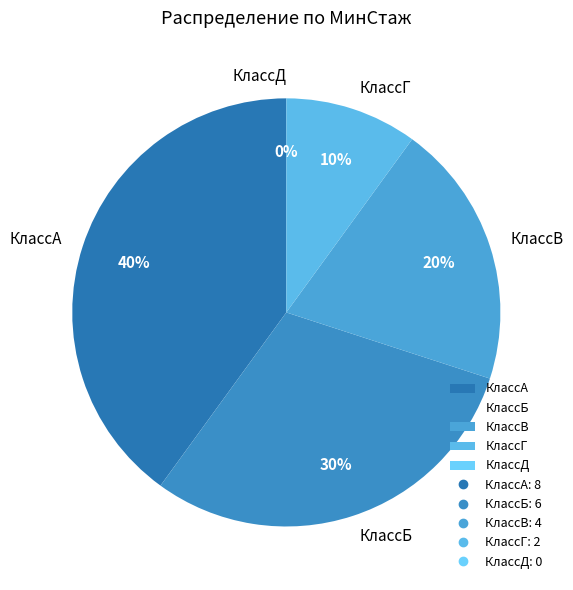

Is it true that КлассА is 40% of the pie?

True